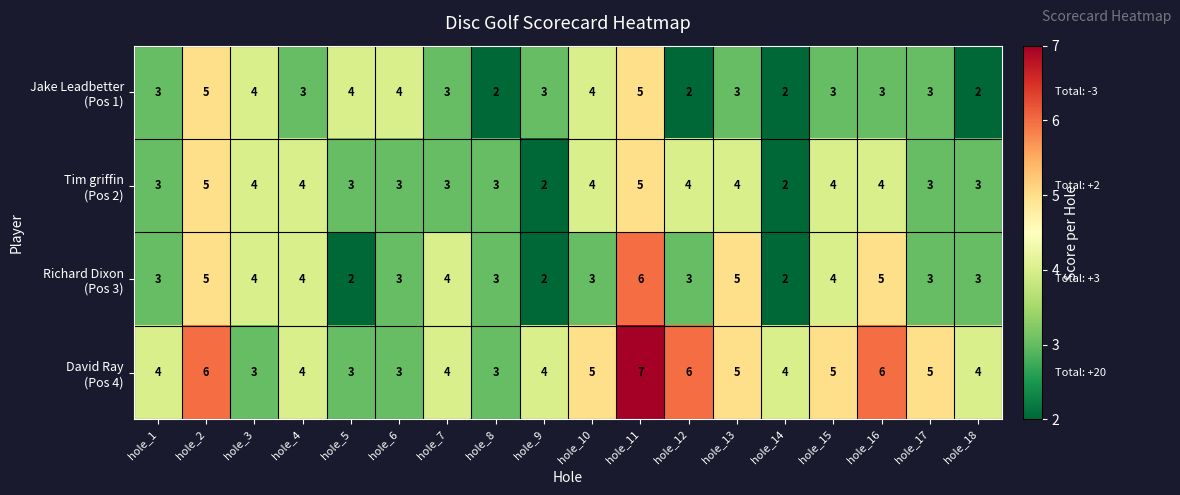

Which label corresponds to the largest value in the chart?

hole_11